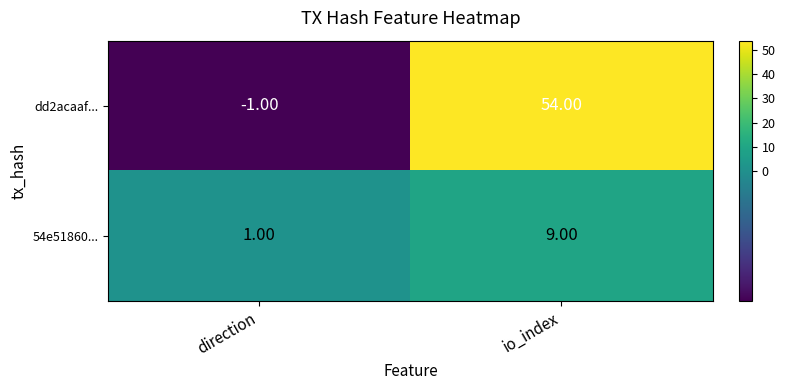

Which series has the largest total across all categories?

dd2acaaf...